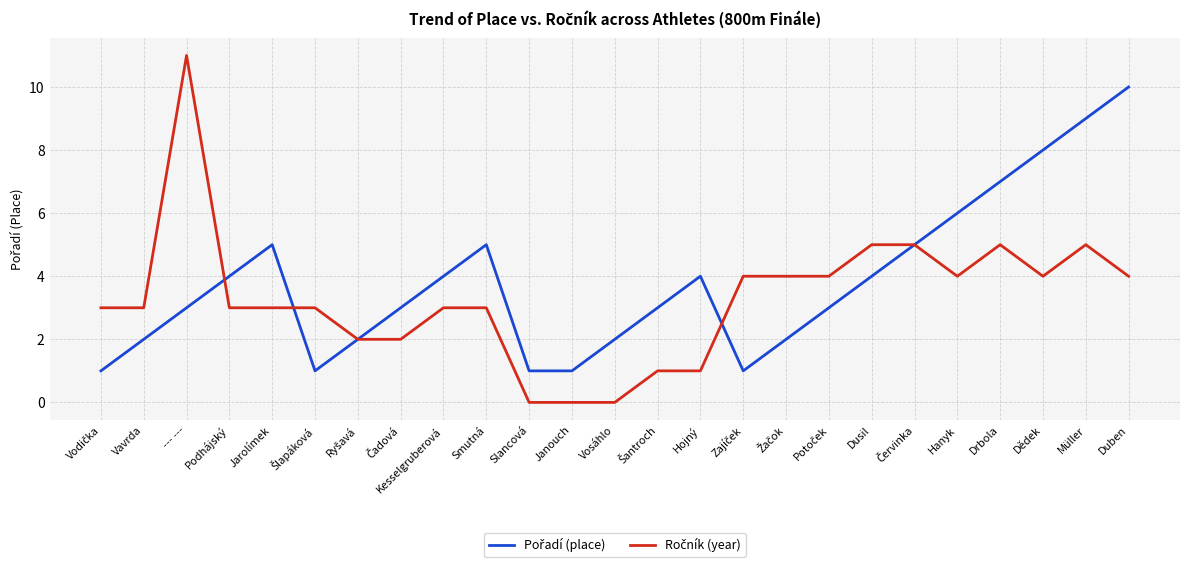

At which category does the chart reach its peak across all series?

--- ---